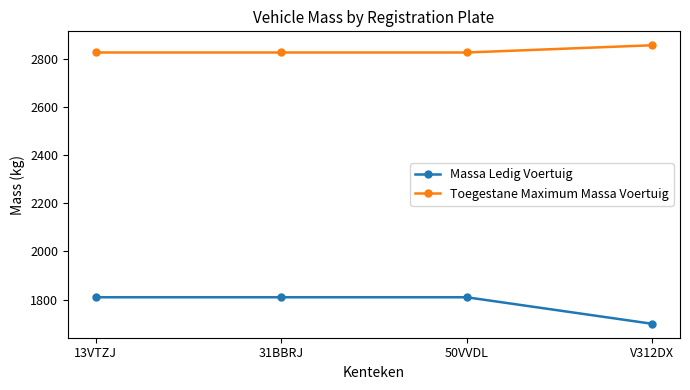

What is the total value across all series at 13VTZJ?

4635